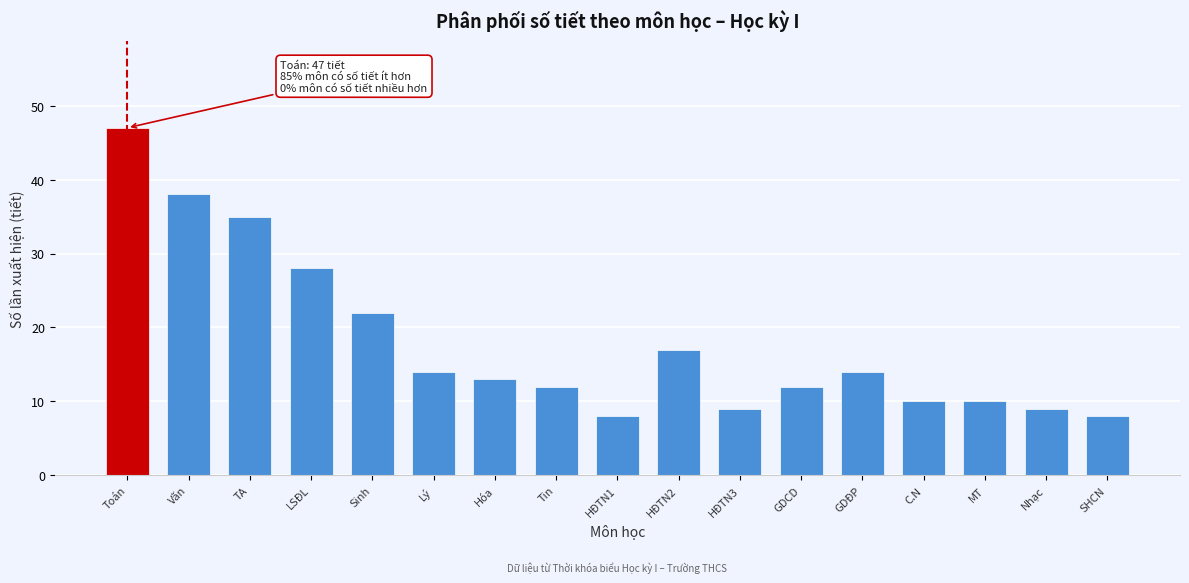

Reading right to left, list all the values displayed in this chart.

8	9	10	10	14	12	9	17	8	12	13	14	22	28	35	38	47